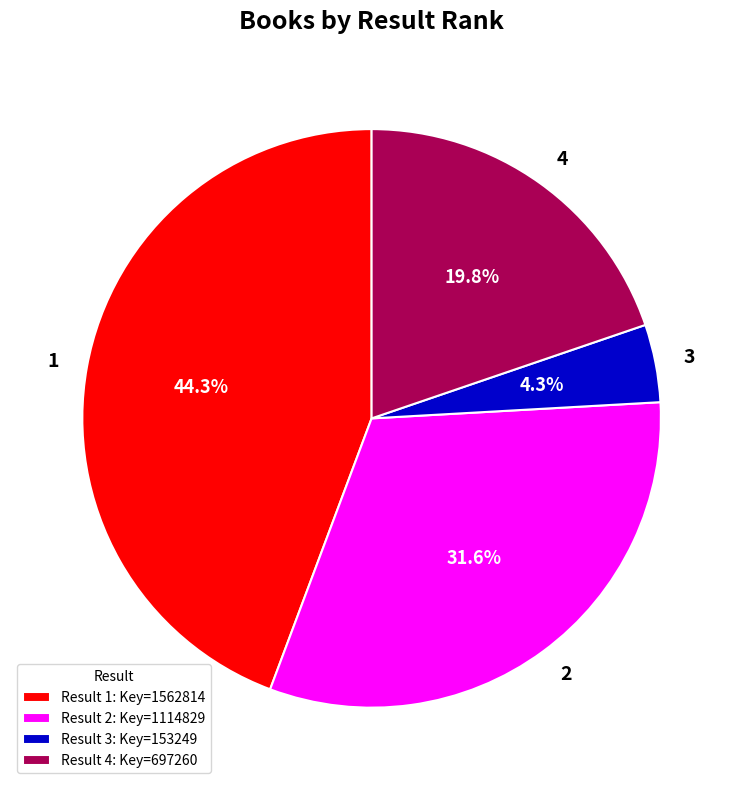

Is it true that 4 is 20% of the pie?

True